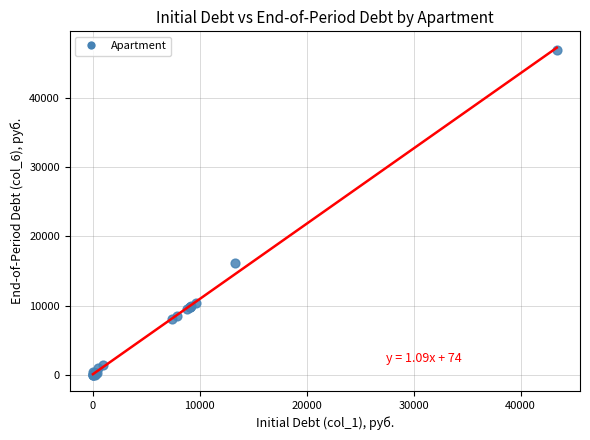

What Y value in the scatter plot is closest to 23498?

16120.7